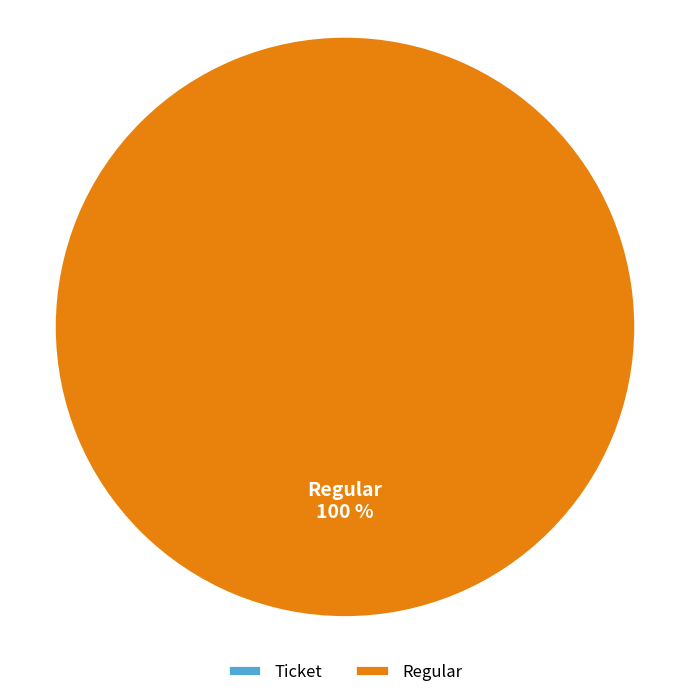

How many slices are in this pie chart?

2